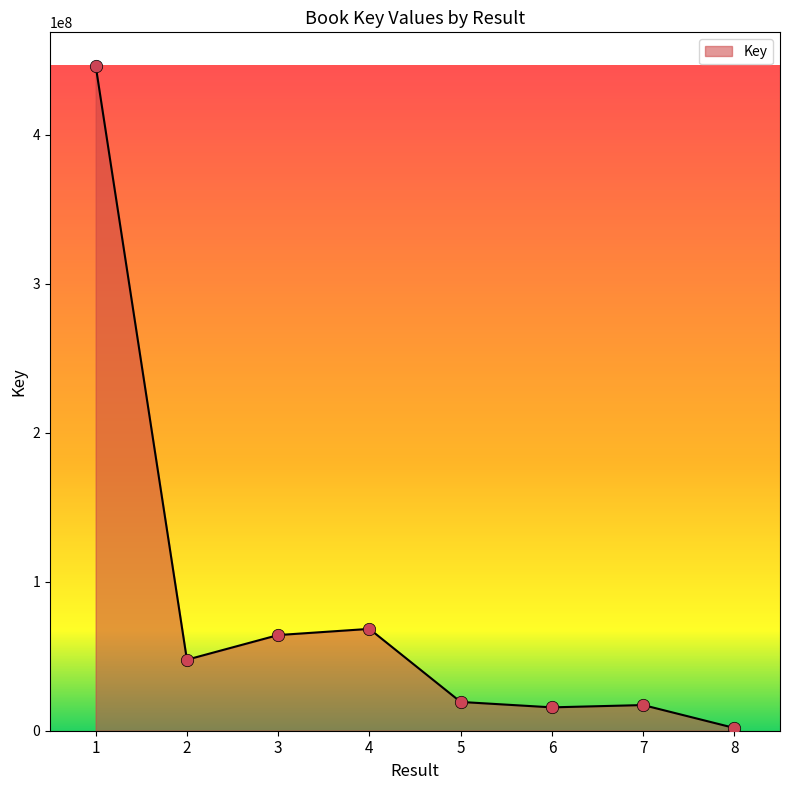

Approximately how many times larger is the value at 5 compared to 3?

0.3